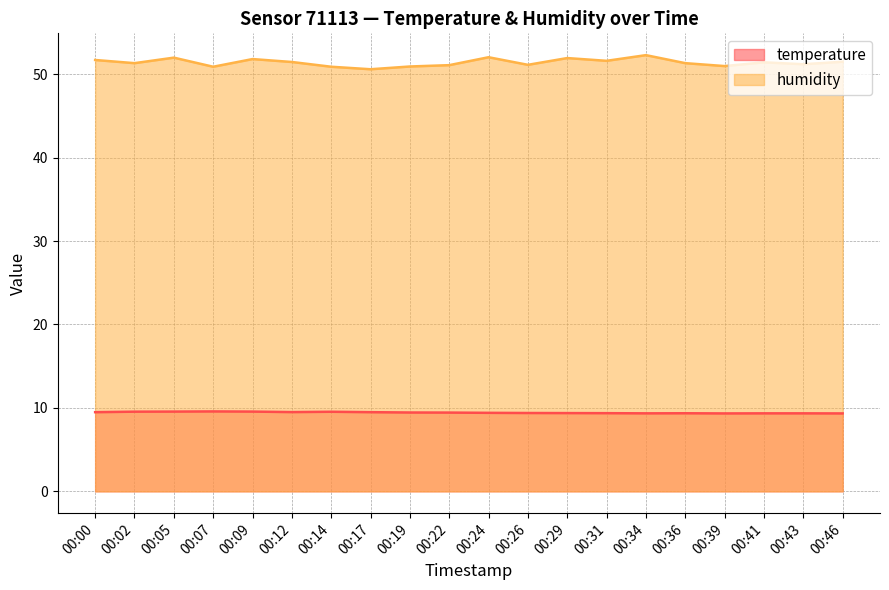

True or false: temperature and humidity intersect in this chart.

False